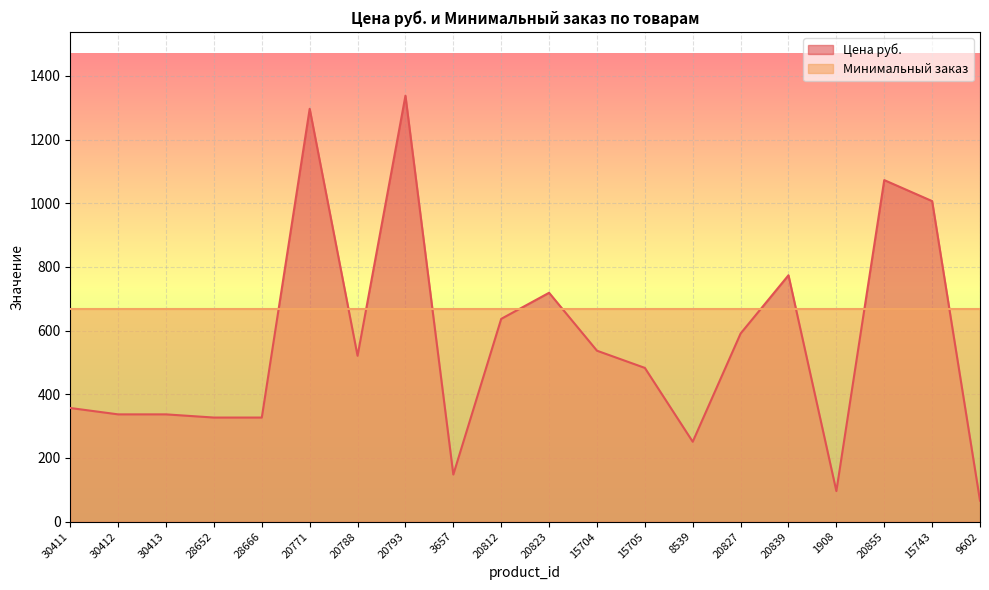

Reading right to left, what are all the values shown in this chart?

66	1007	1073	96	774	591	251	483	537	719	637	148	1338	521	1297	327	327	337	337	357